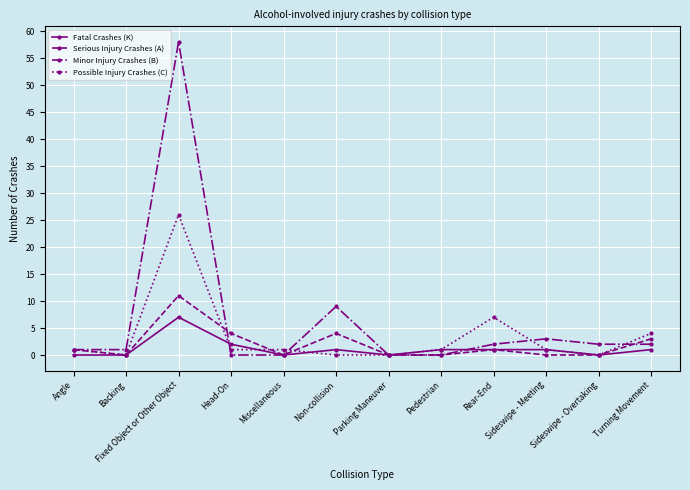

What is the average value of the Serious Injury Crashes (A) series?

2